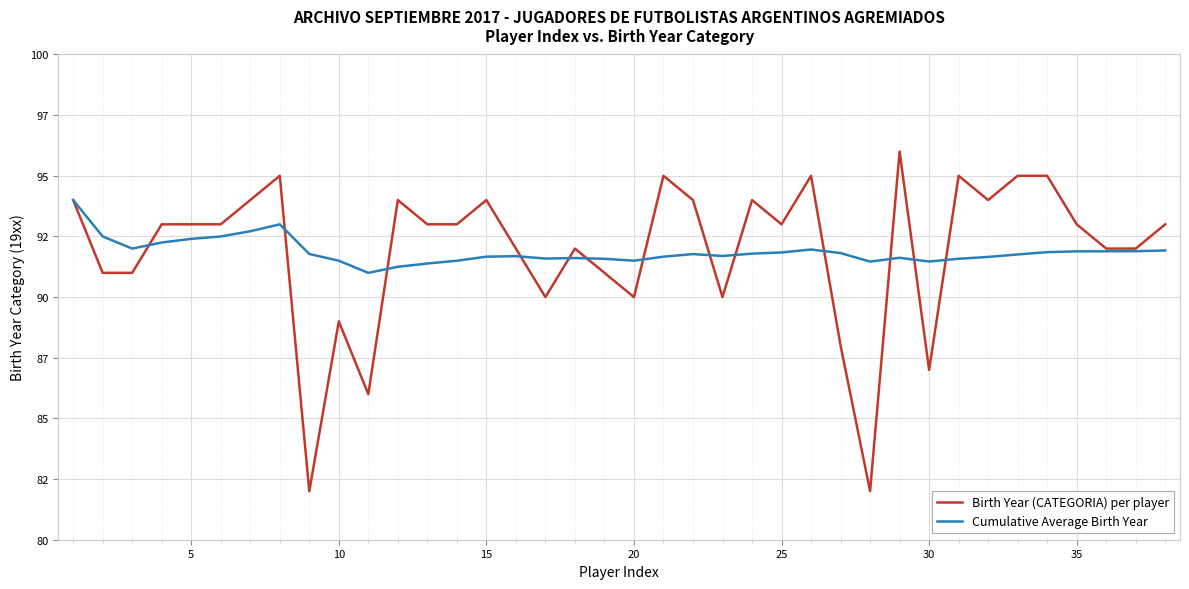

Does the chart have visible grid lines?

Yes